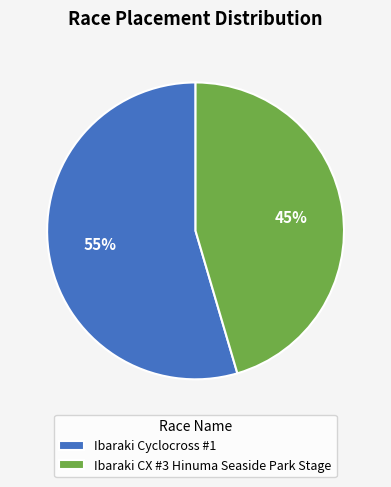

What is the smallest slice in the pie chart?

Ibaraki CX #3 Hinuma Seaside Park Stage